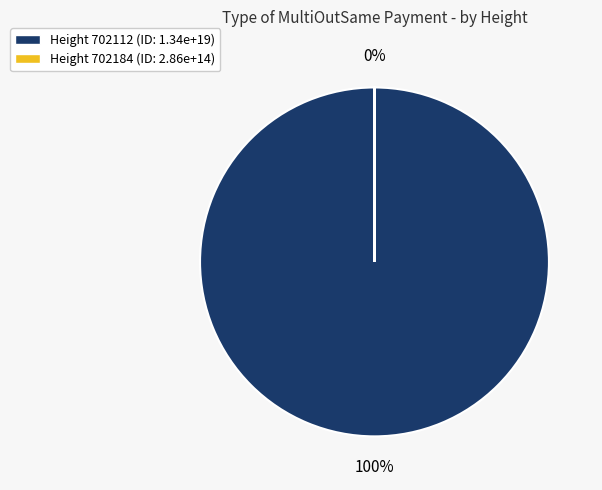

To the nearest percent, what is the difference between the largest and smallest slice percentages?

100%